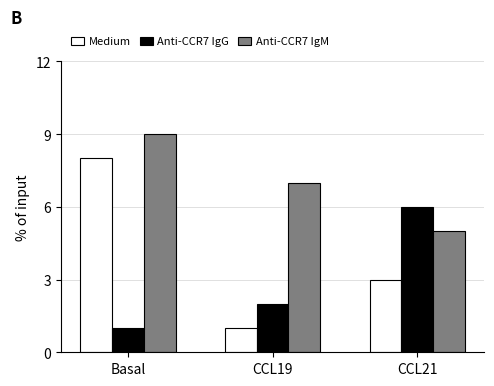

Is it true that Medium equals 13 at Basal?

False